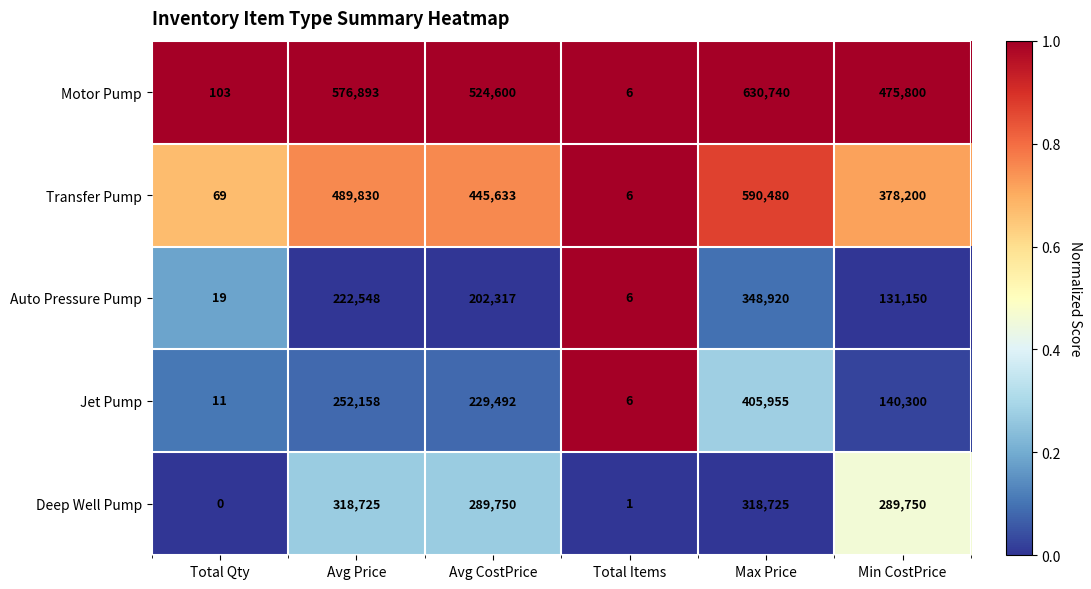

What is the sum of all Motor Pump values?

2208142